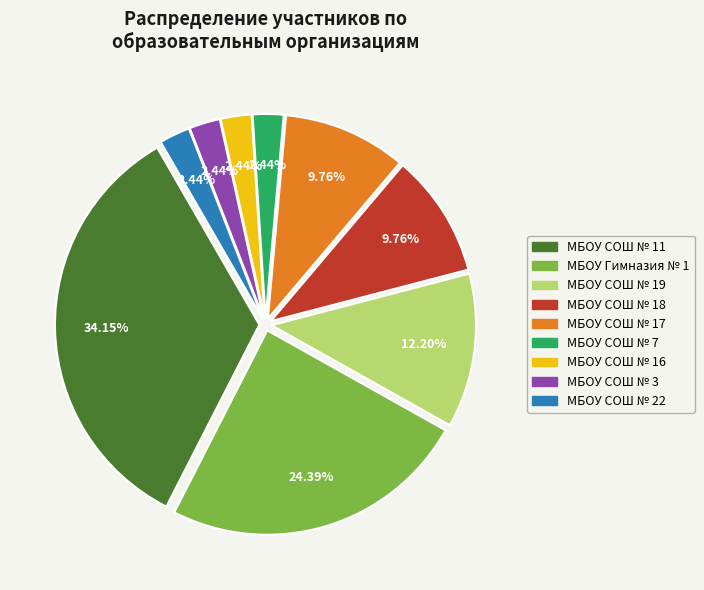

Does any single category account for the majority?

No